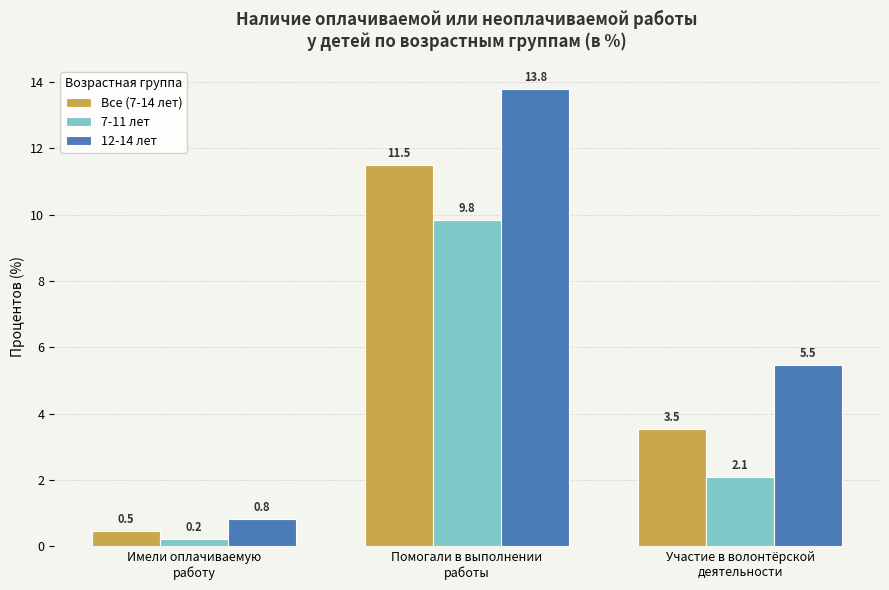

Which category has the lowest value in the 7-11 лет series?

Имели оплачиваемую
работу